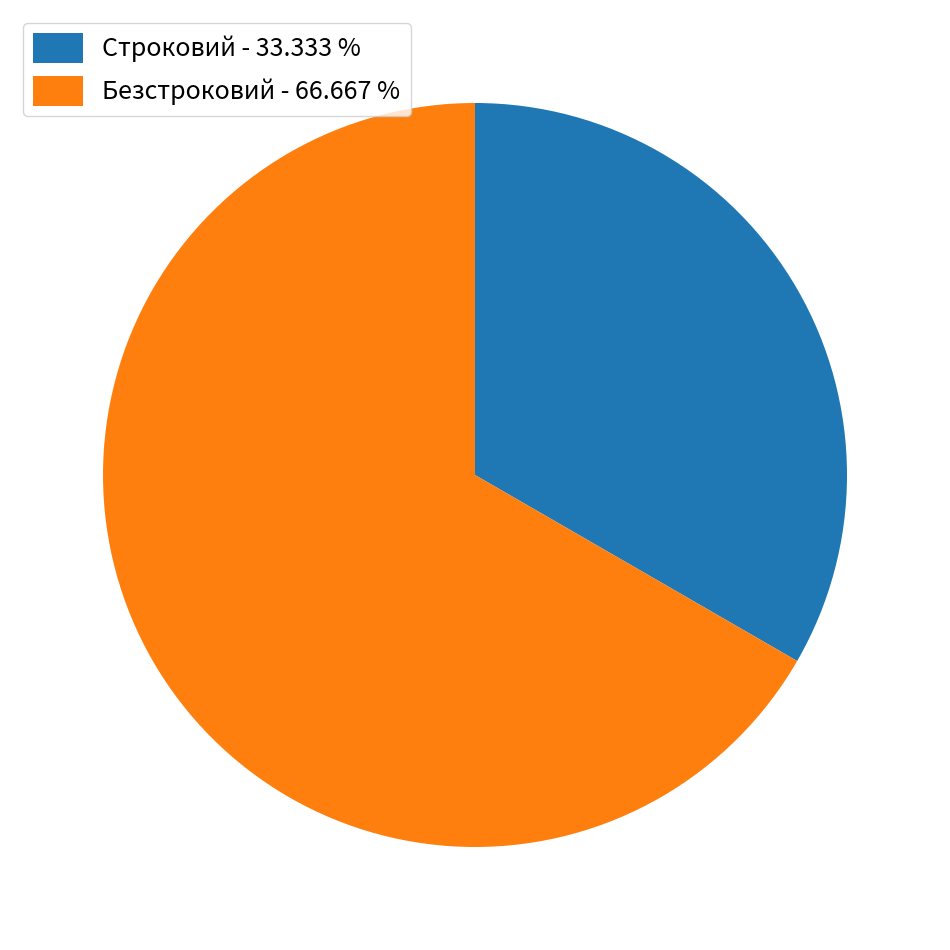

Between Безстроковий - 66.667 % and Строковий - 33.333 %, which is larger?

Безстроковий - 66.667 %